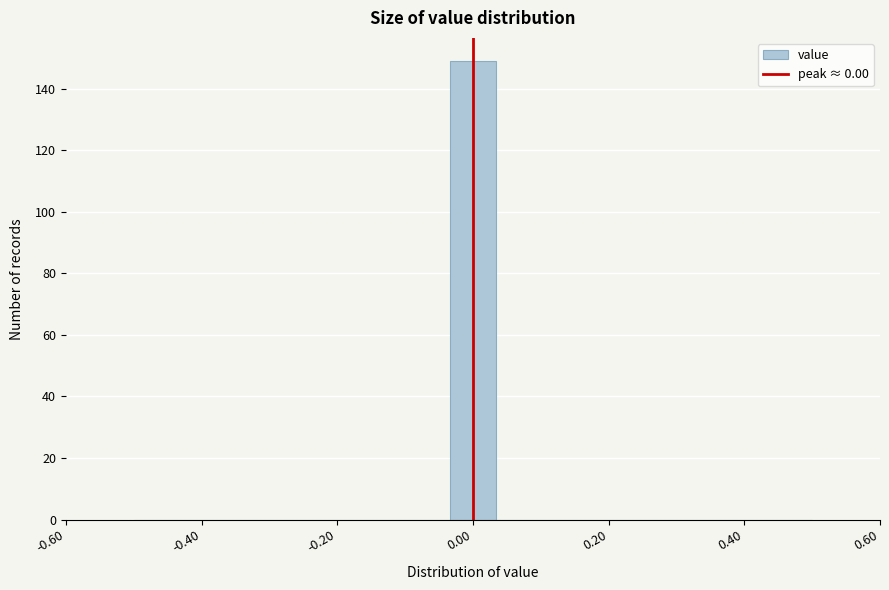

Read against the x-axis, roughly where is the centre of the tallest bar?

0.00